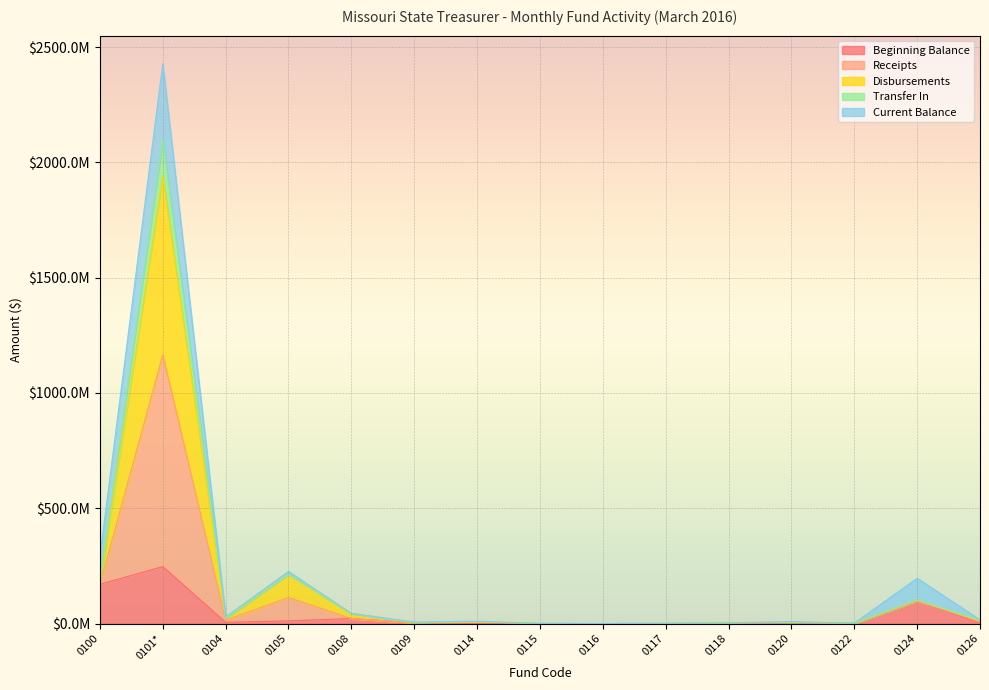

Does the chart display data point markers on the line(s)?

No